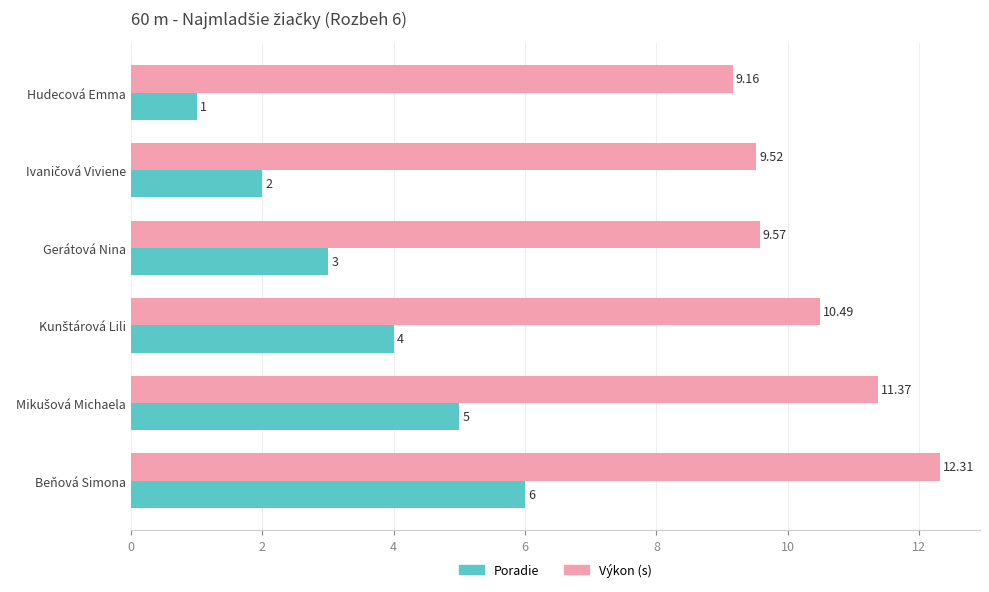

At which category is the sum across all series the highest?

Beňová Simona